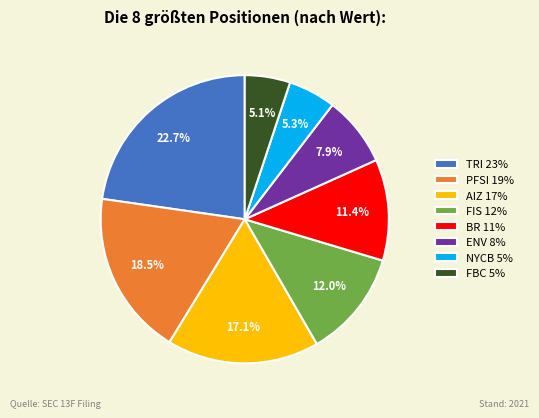

Approximately how many times larger is the value at ENV 8% compared to FBC 5%?

1.5